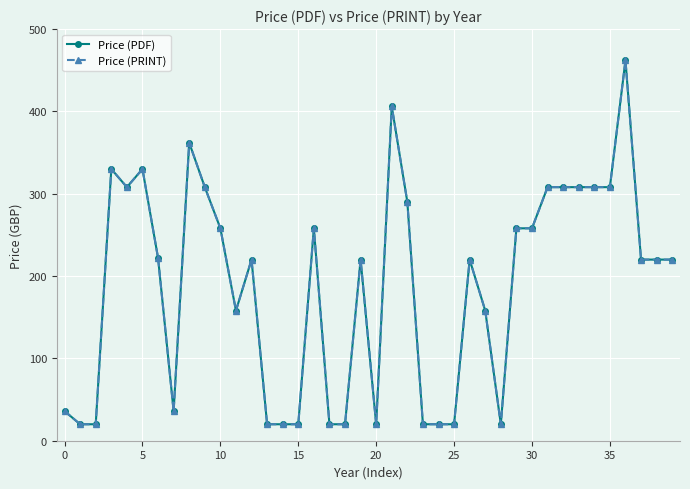

At which label is Price (PRINT) closest to 241?

10